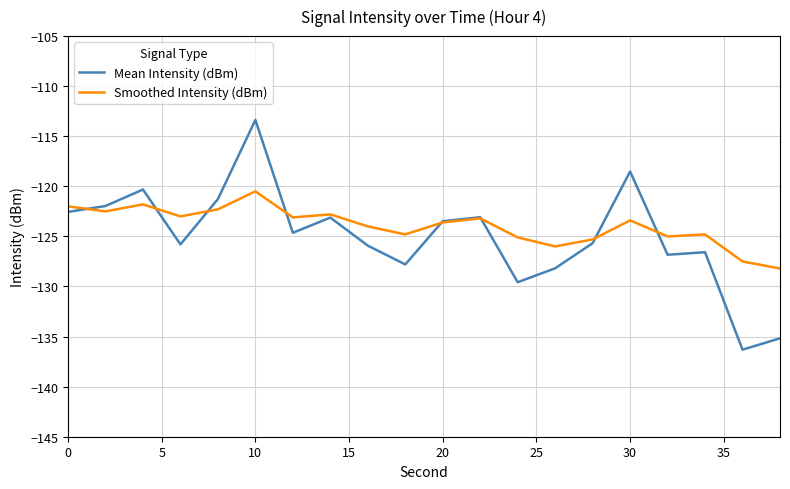

What is the minimum value shown in the chart?

-136.3